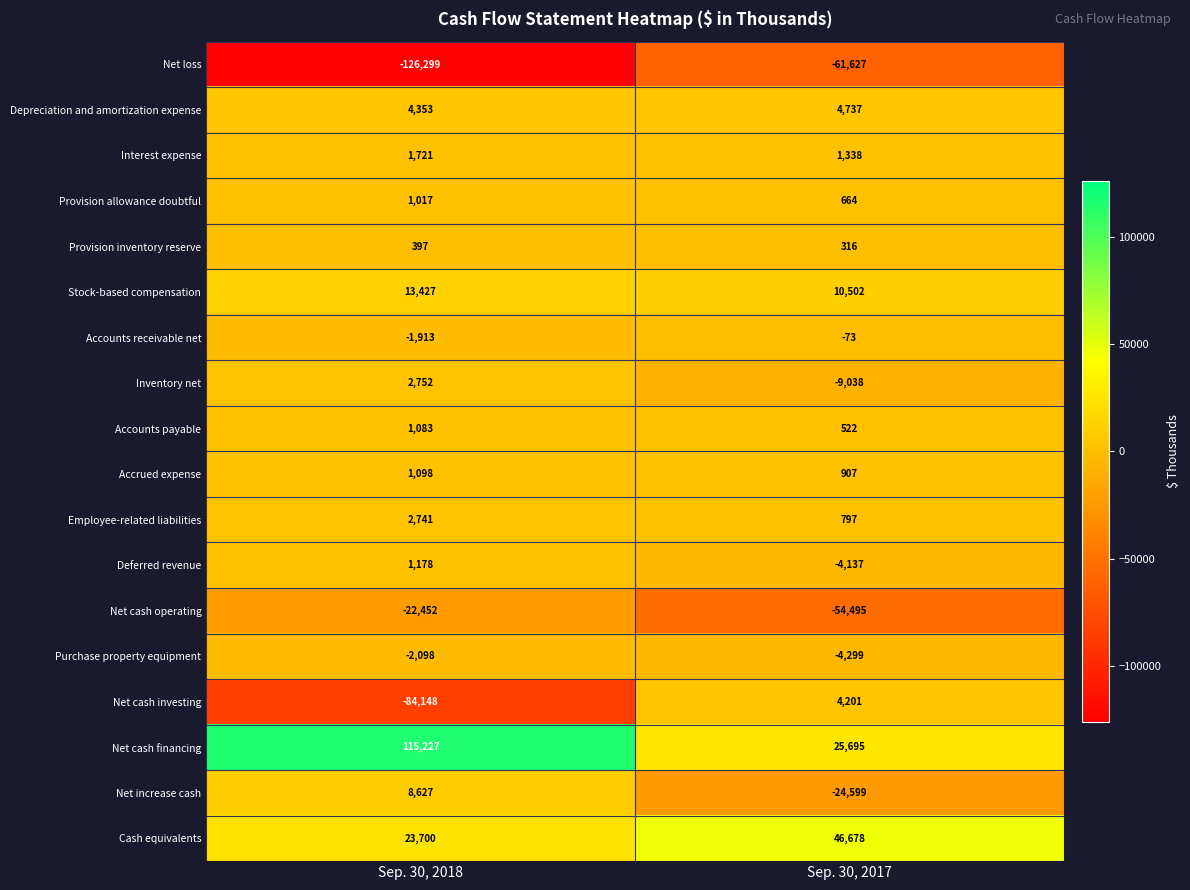

What is the maximum value for Net cash financing?

115227